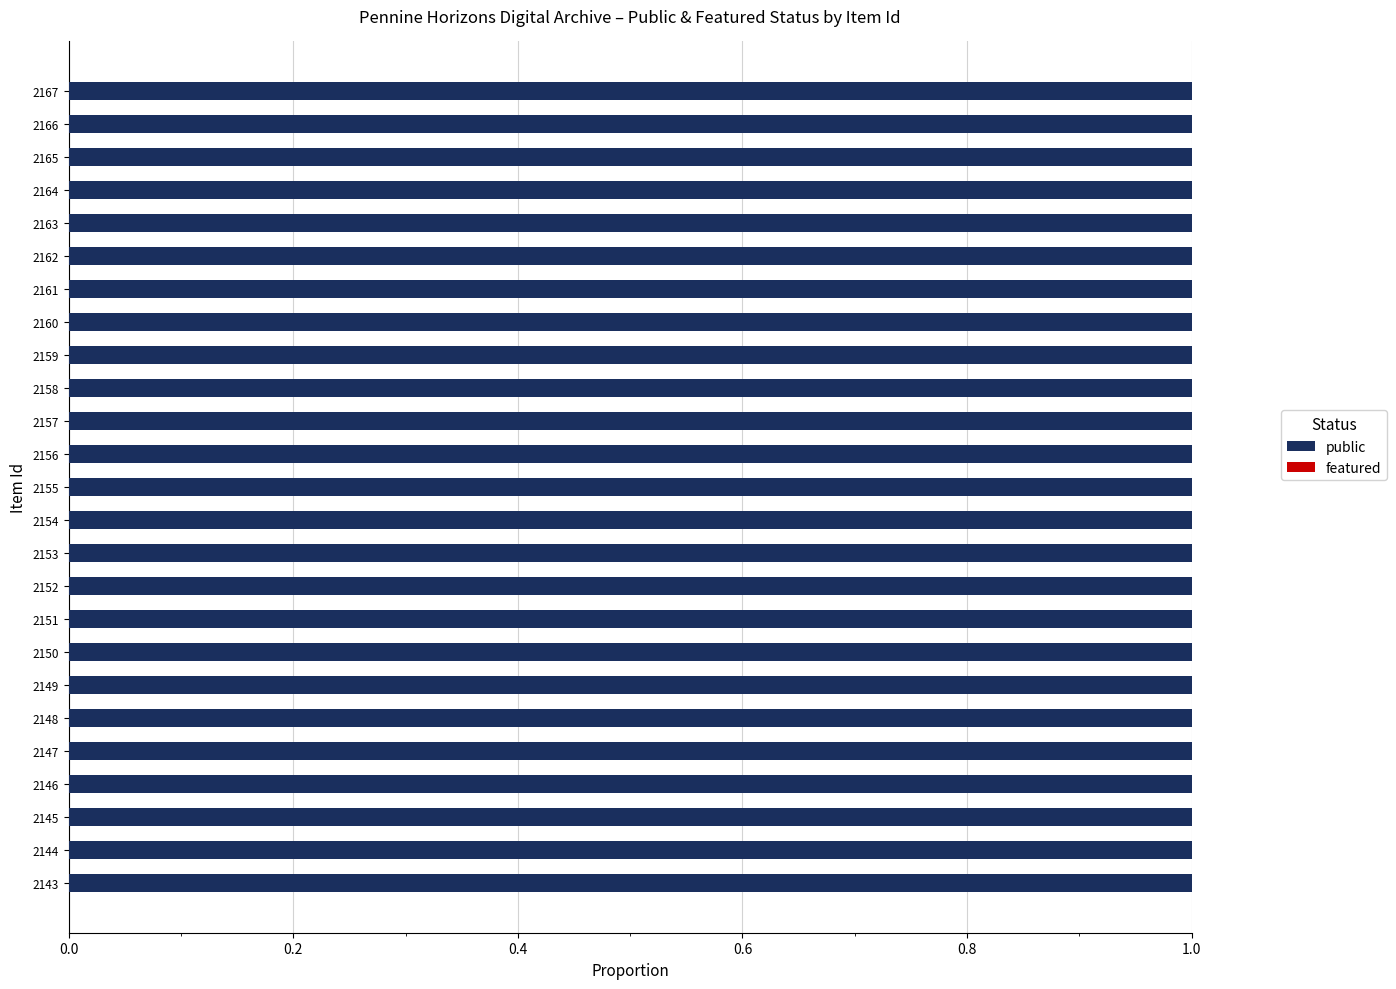

Reading left to right, what are all the values shown in this chart?

public: 1	1	1	1	1	1	1	1	1	1	1	1	1	1	1	1	1	1	1	1	1	1	1	1	1
featured: 0	0	0	0	0	0	0	0	0	0	0	0	0	0	0	0	0	0	0	0	0	0	0	0	0